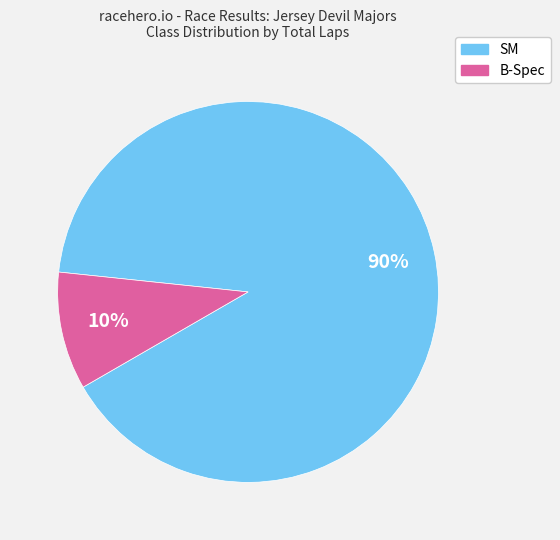

What is the ratio of the value at B-Spec to the value at SM?

0.1